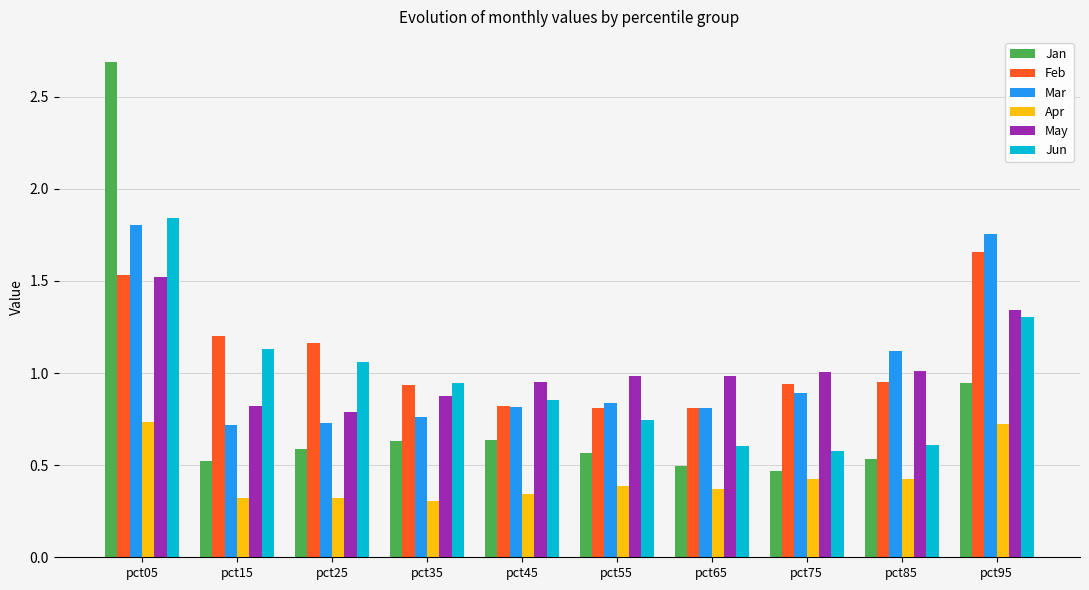

Which label corresponds to the largest value in the chart?

pct05